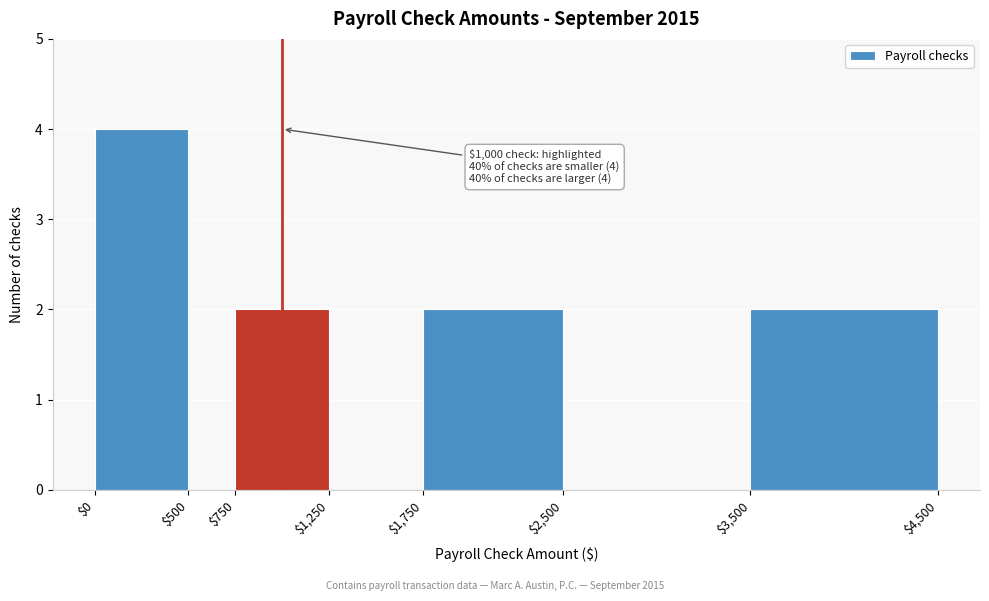

Which range on the x-axis has the tallest bar?

$0 to $500